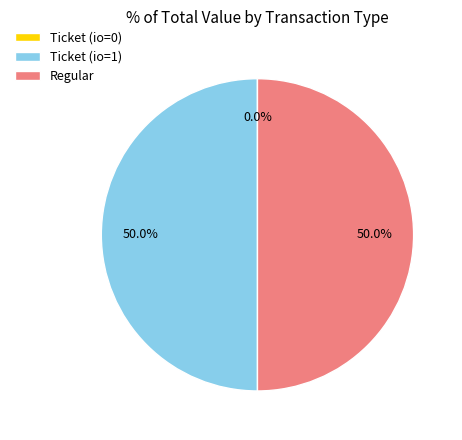

What percentage do Regular and Ticket (io=1) together represent?

100.0%